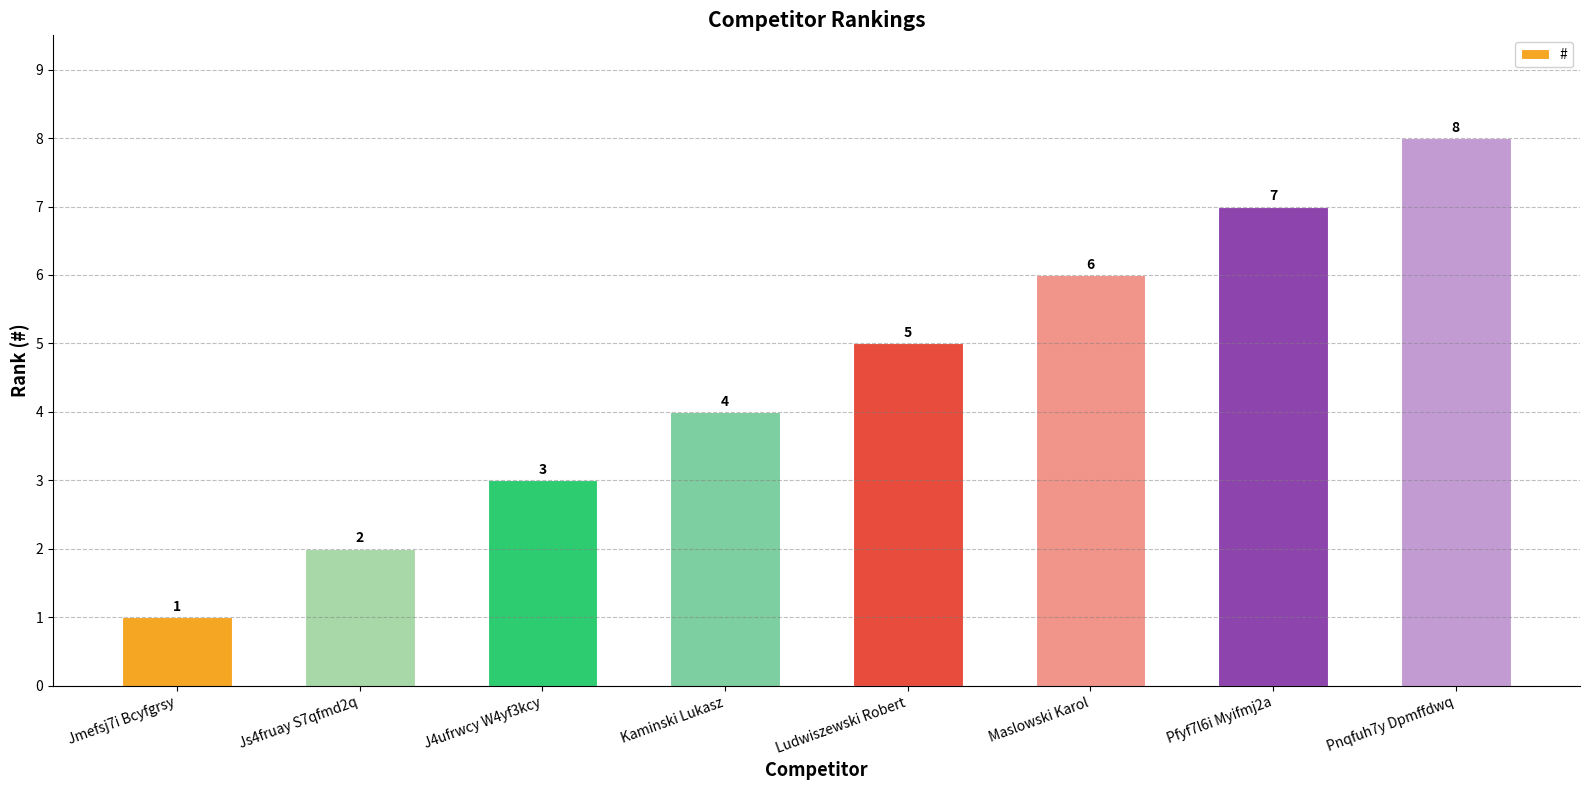

Does the chart contain any negative values?

No